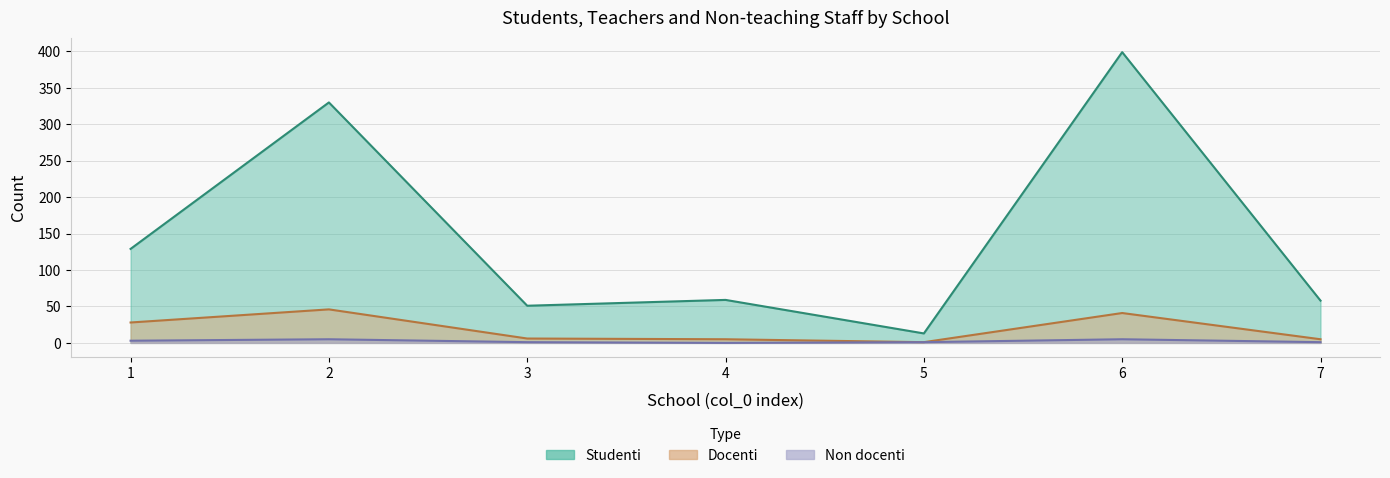

True or false: Studenti and Docenti intersect in this chart.

False